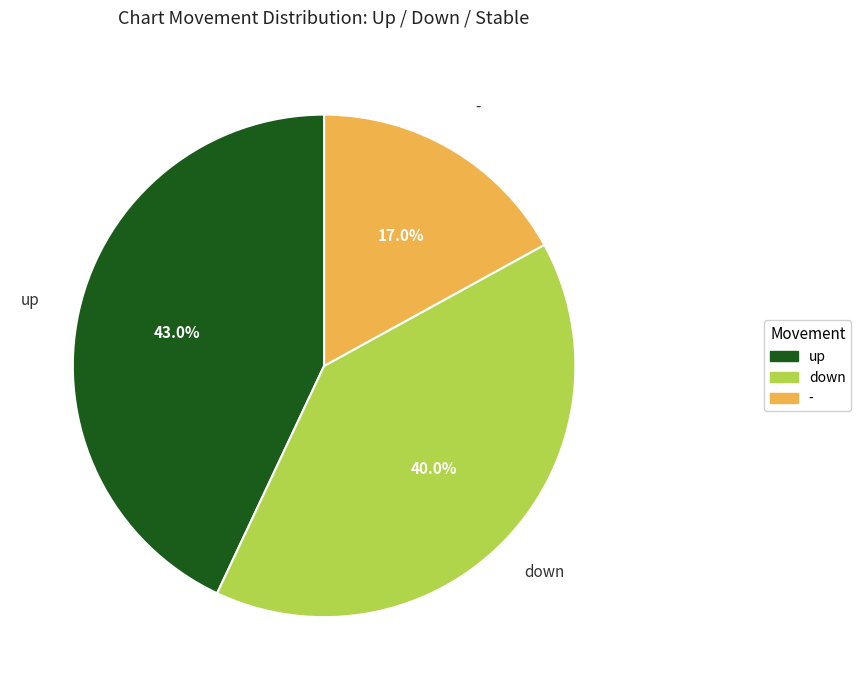

Is down the majority of the pie?

No